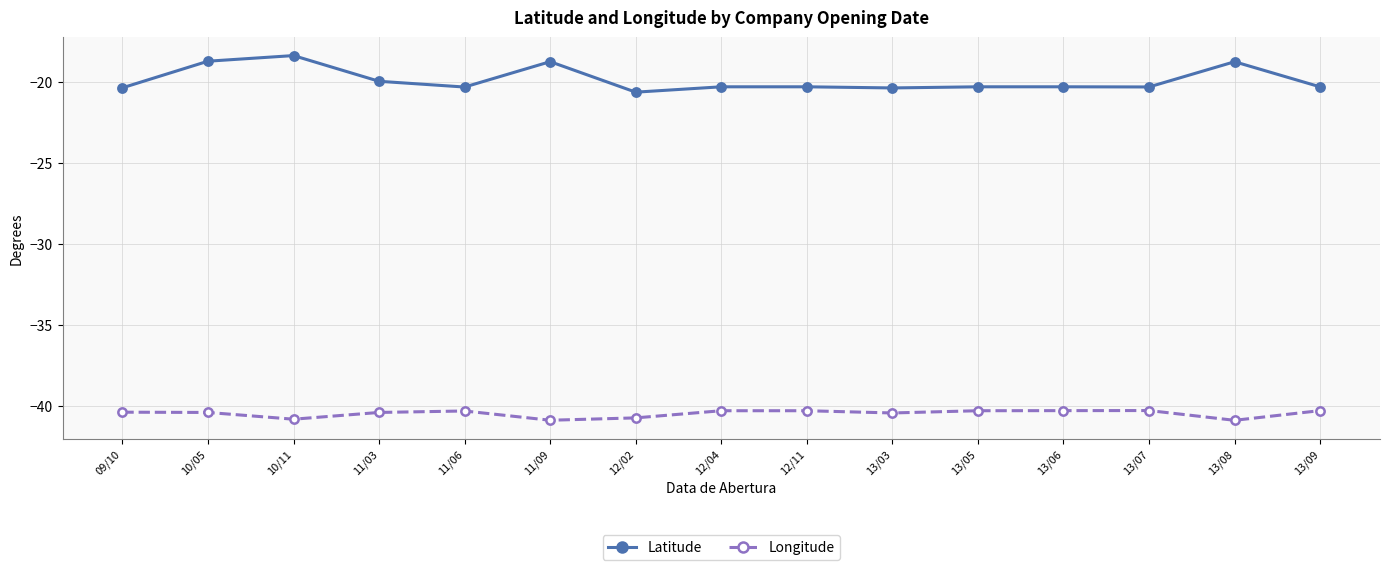

At which label does Latitude first exceed -20?

10/05